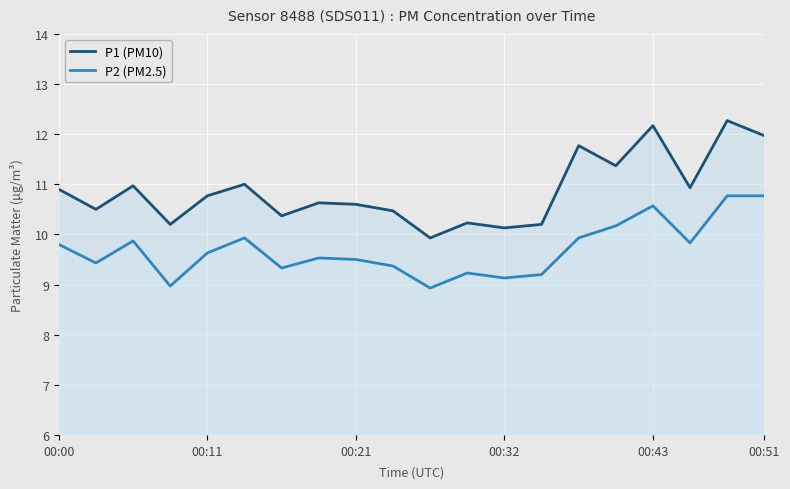

True or false: P2 (PM2.5) and P1 (PM10) cross at least once.

False